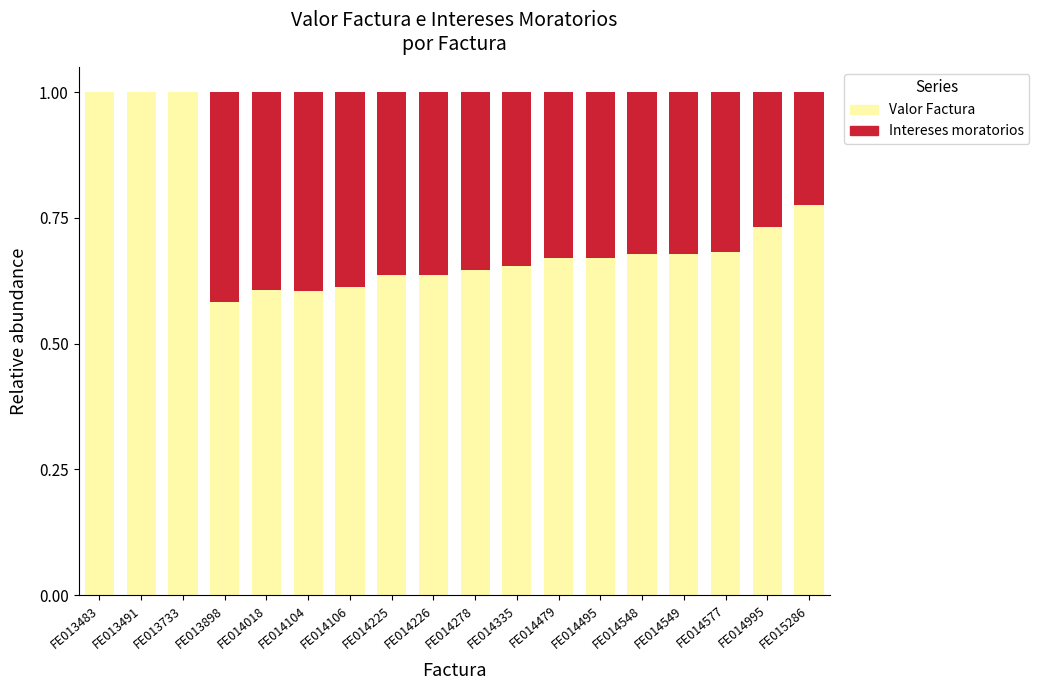

The Valor Factura series shows 0.4 at FE014548. True or false?

False